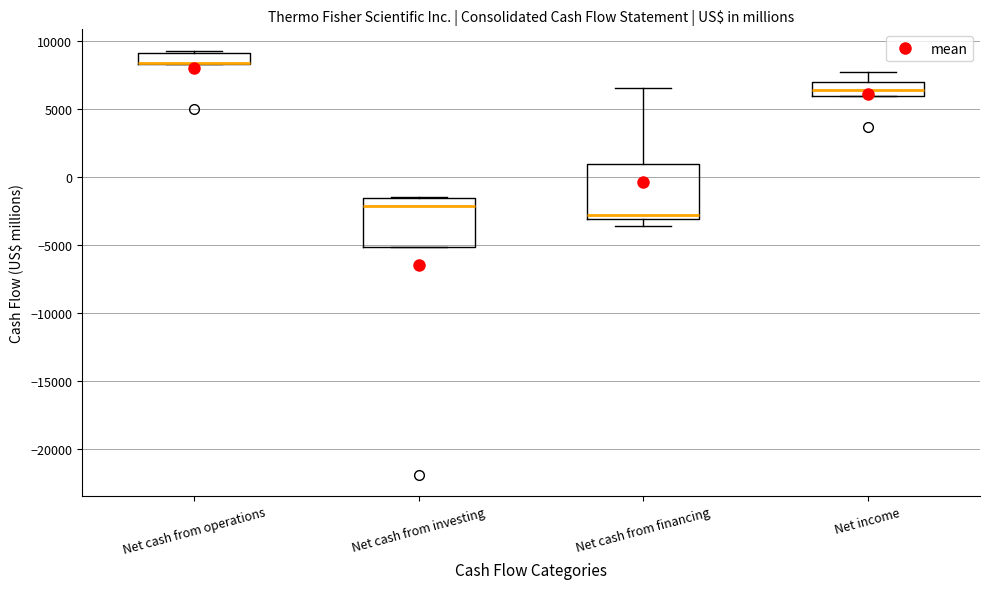

Where does the upper whisker of the box for Net income end on the y-axis? The values are not printed on the chart, so give them approximately, as read against the axis.

7500